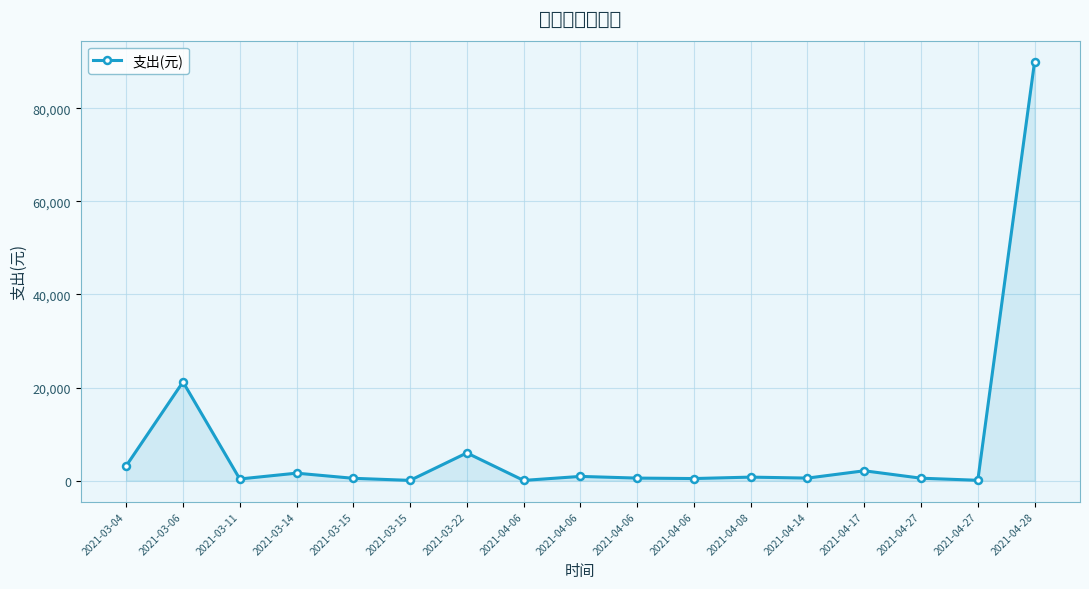

True or false: the data shows 2632.7 at 2021-03-14.

False